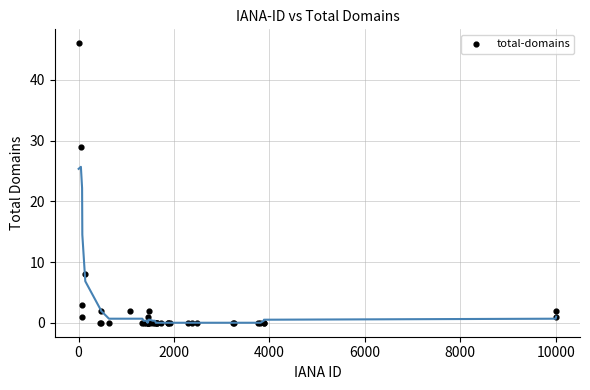

What Y value in the scatter plot is closest to 23?

29